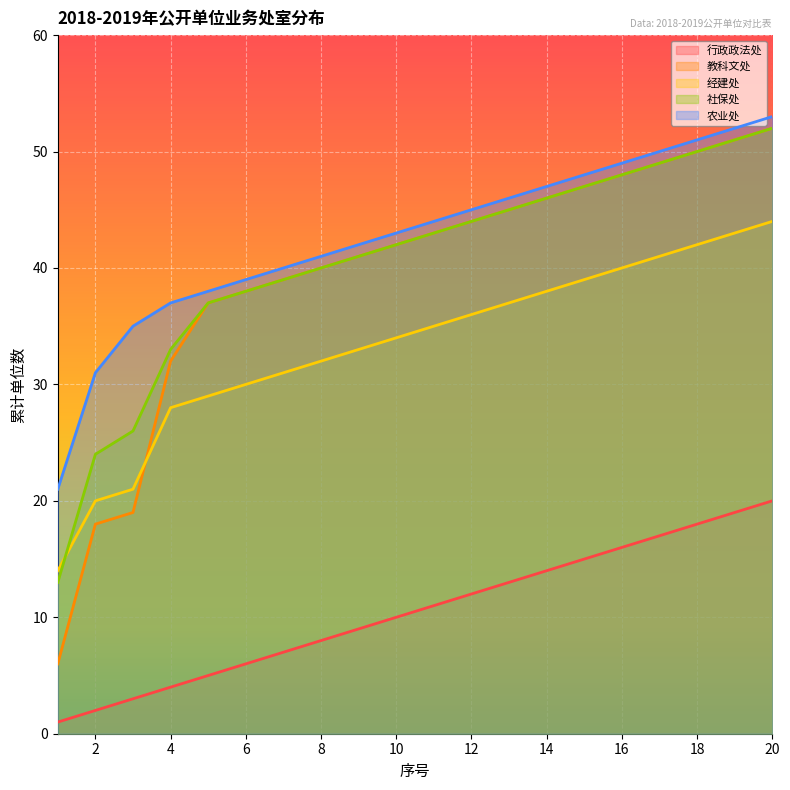

What are all the series names shown in the legend?

行政政法处, 教科文处, 经建处, 社保处, 农业处